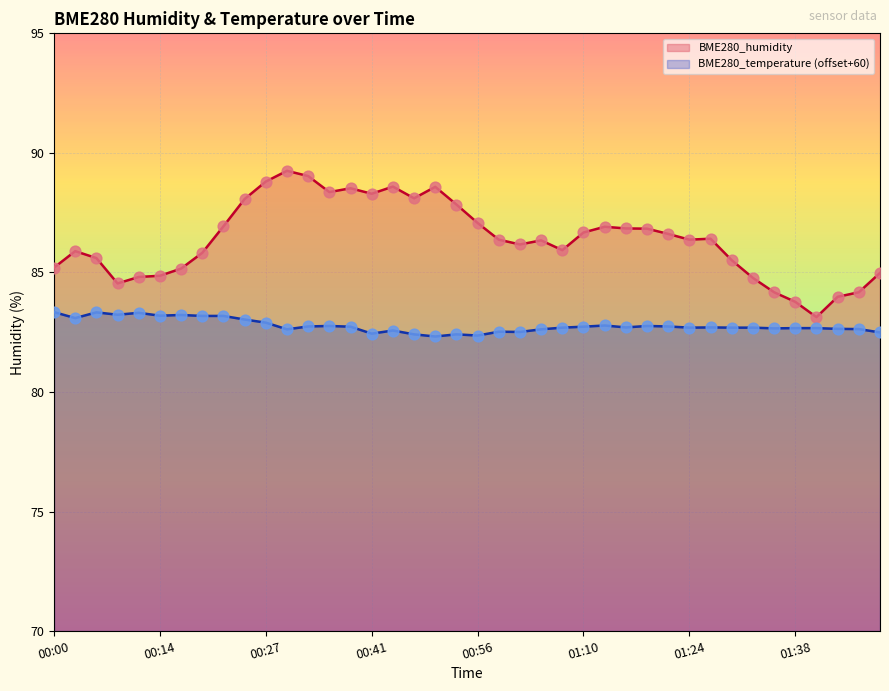

Which series has the widest spread of Y values?

BME280_humidity